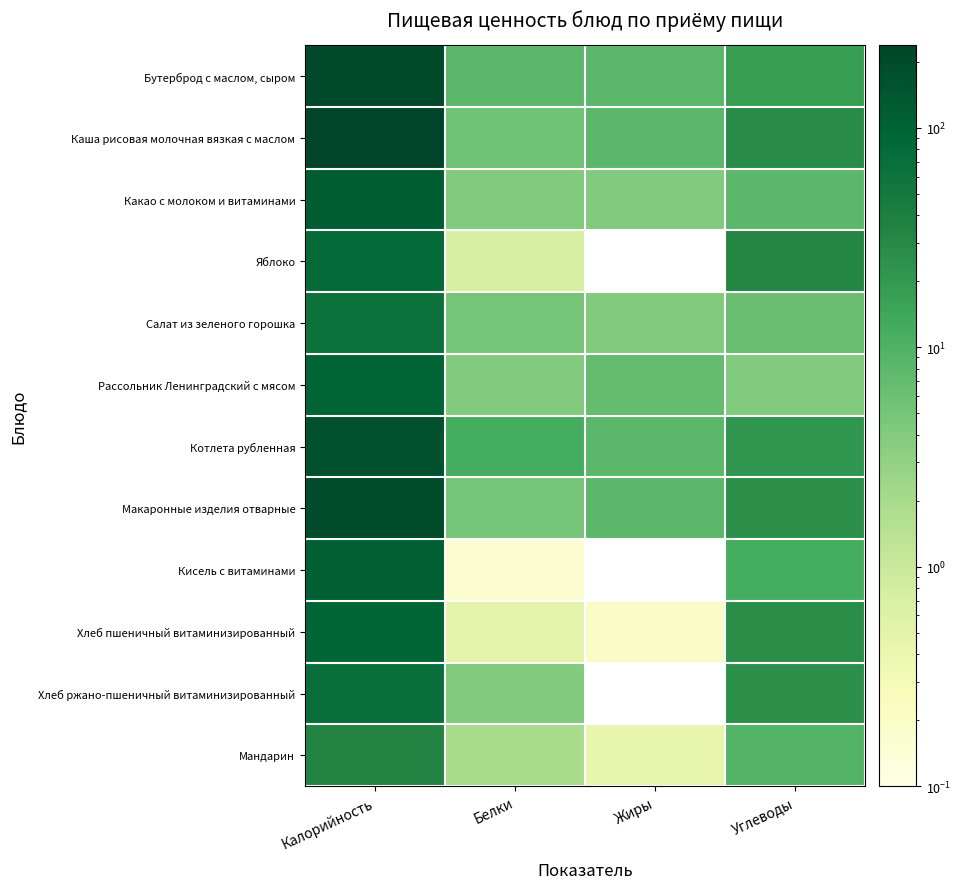

Reading right to left, extract all data points from this chart.

Бутерброд с маслом, сыром: Углеводы=18.0	Жиры=8.0	Белки=8.0	Калорийность=208.1
Каша рисовая молочная вязкая с маслом: Углеводы=28.0	Жиры=8.0	Белки=5.6	Калорийность=237.9
Какао с молоком и витаминами: Углеводы=8.0	Жиры=4.0	Белки=4.1	Калорийность=118.8
Яблоко: Углеводы=32.0	Жиры=0.0	Белки=0.7	Калорийность=79.2
Салат из зеленого горошка: Углеводы=6.2	Жиры=4.0	Белки=5.2	Калорийность=63.6
Рассольник Ленинградский с мясом: Углеводы=4.0	Жиры=7.0	Белки=4.0	Калорийность=96.6
Котлета рубленная: Углеводы=22.0	Жиры=8.0	Белки=12.0	Калорийность=173.0
Макаронные изделия отварные: Углеводы=25.0	Жиры=8.0	Белки=5.0	Калорийность=195.5
Кисель с витаминами: Углеводы=12.0	Жиры=0.0	Белки=0.2	Калорийность=112.8
Хлеб пшеничный витаминизированный: Углеводы=26.1	Жиры=0.2	Белки=0.5	Калорийность=98.0
Хлеб ржано-пшеничный витаминизированный: Углеводы=25.1	Жиры=0.0	Белки=4.0	Калорийность=69.3
Мандарин: Углеводы=9.0	Жиры=0.4	Белки=2.0	Калорийность=34.6